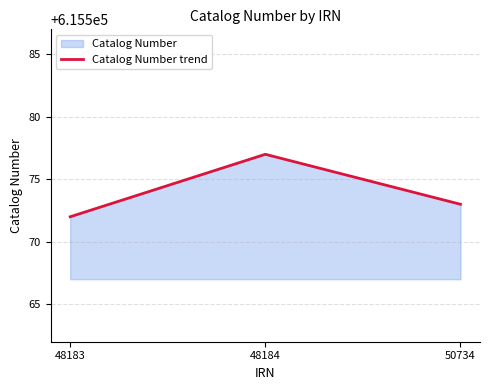

Reading right to left, transcribe all the data shown in this chart.

615573	615577	615572